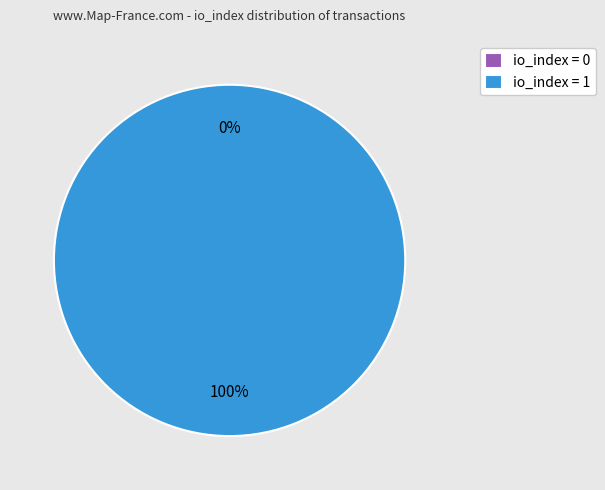

Which slice is the largest?

io_index 1